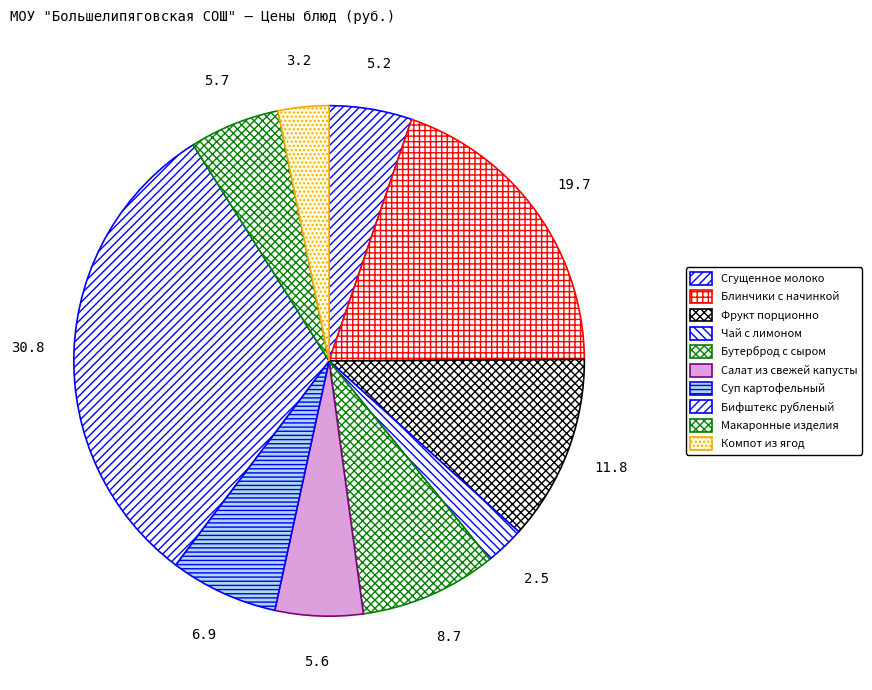

What portion of the pie excludes Сгущенное молоко?

94.8%